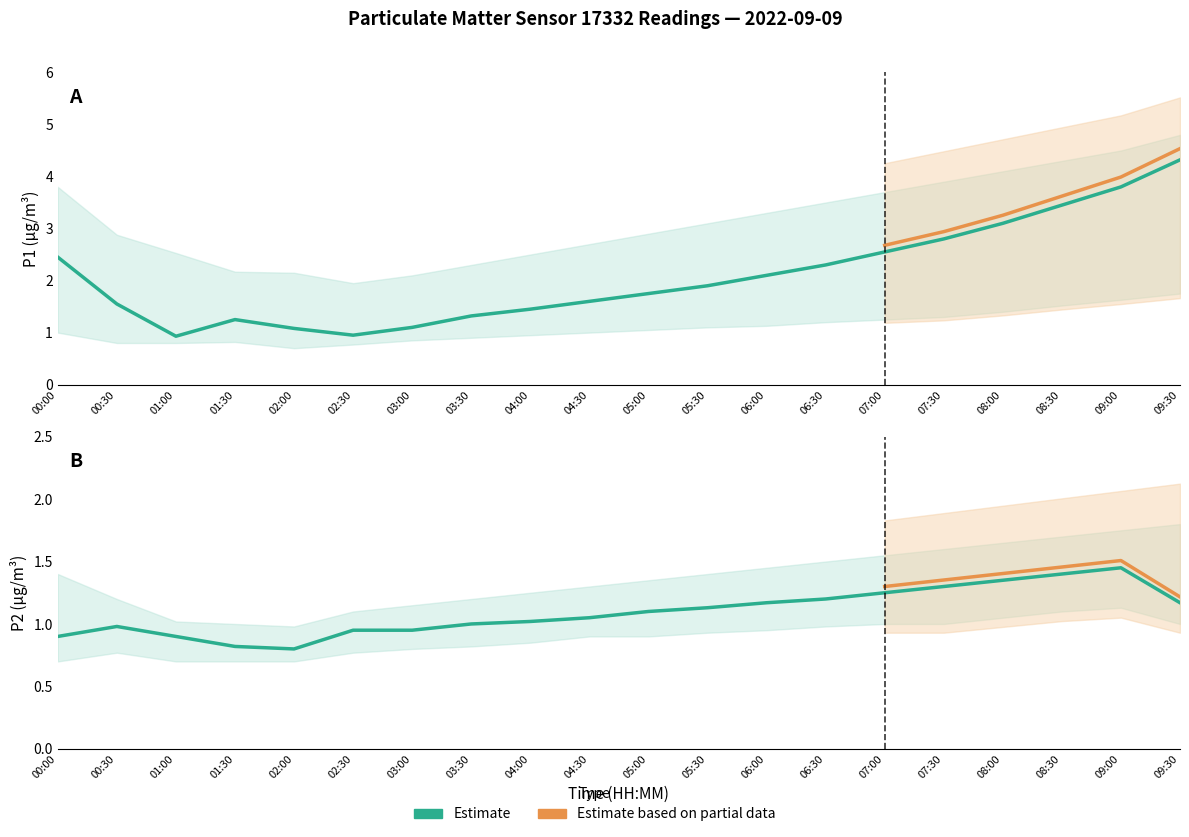

What is the label of the 10th point from the right?

05:00